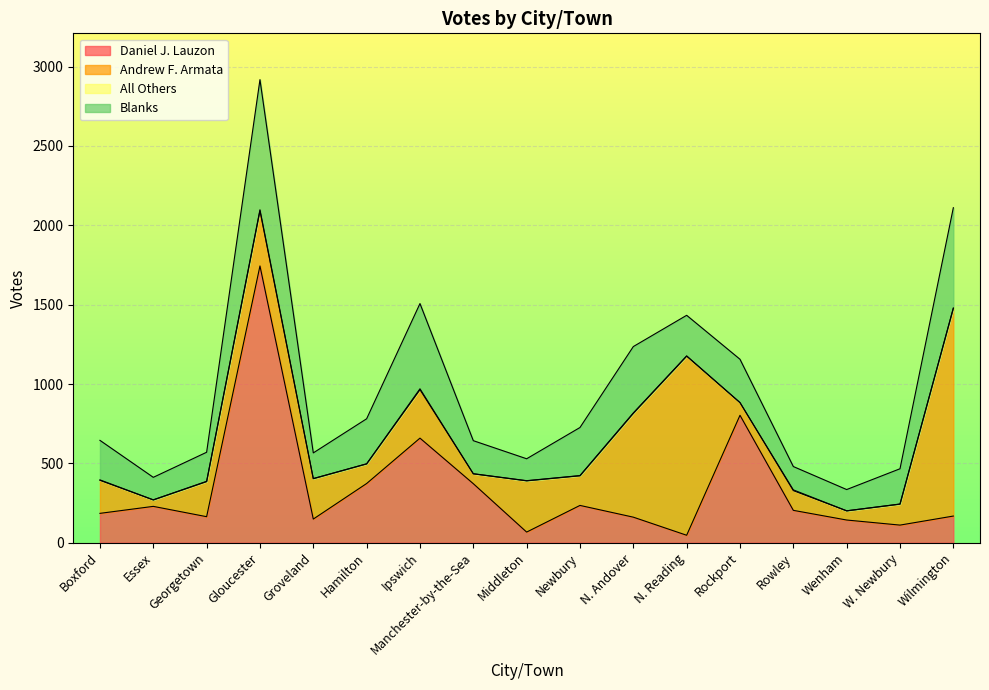

Count the number of data series in this chart.

4